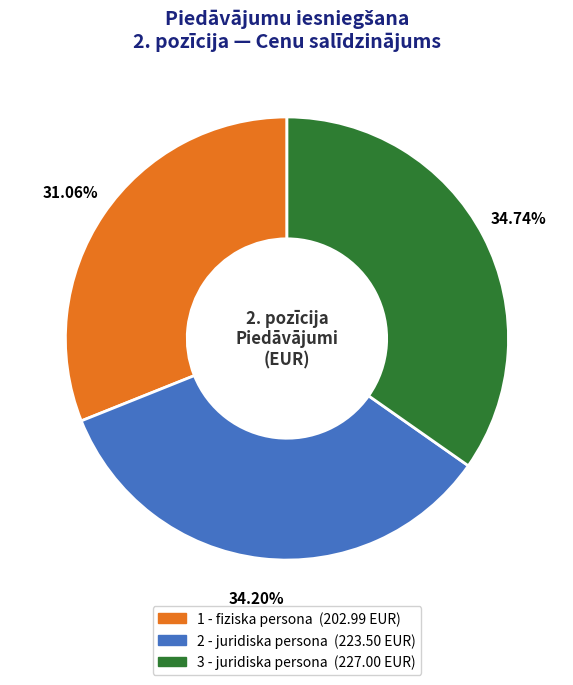

Is there a majority slice in this chart?

No